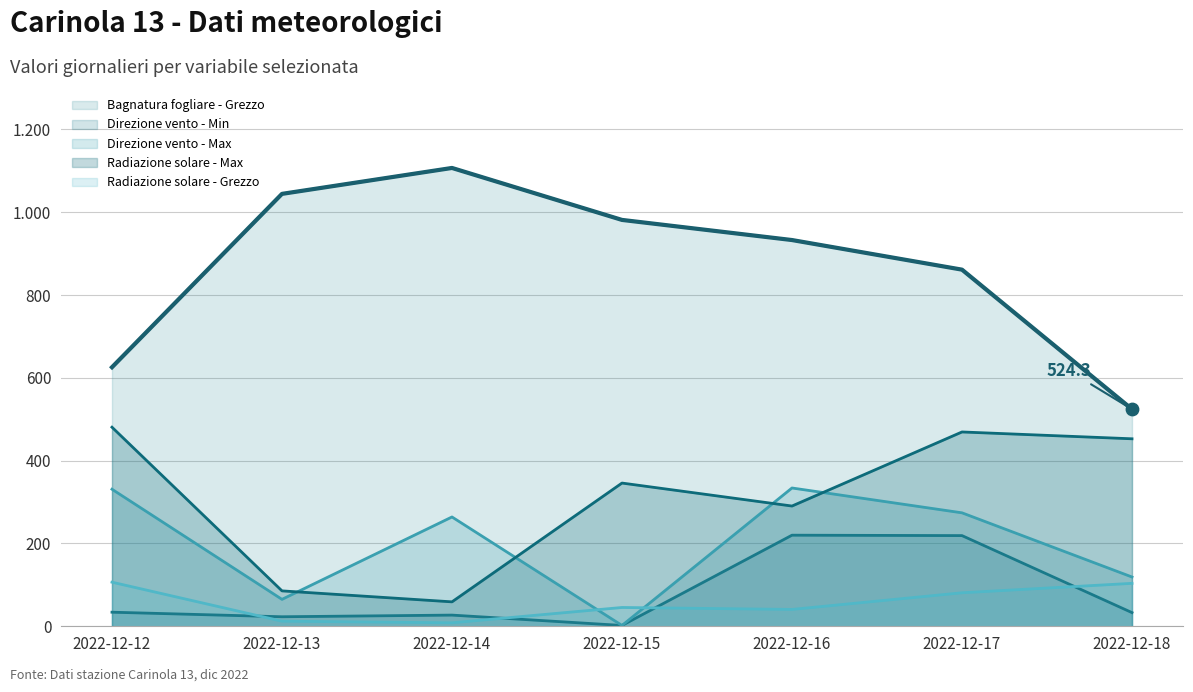

Which series contains the highest Y value?

Bagnatura fogliare - Grezzo (line)